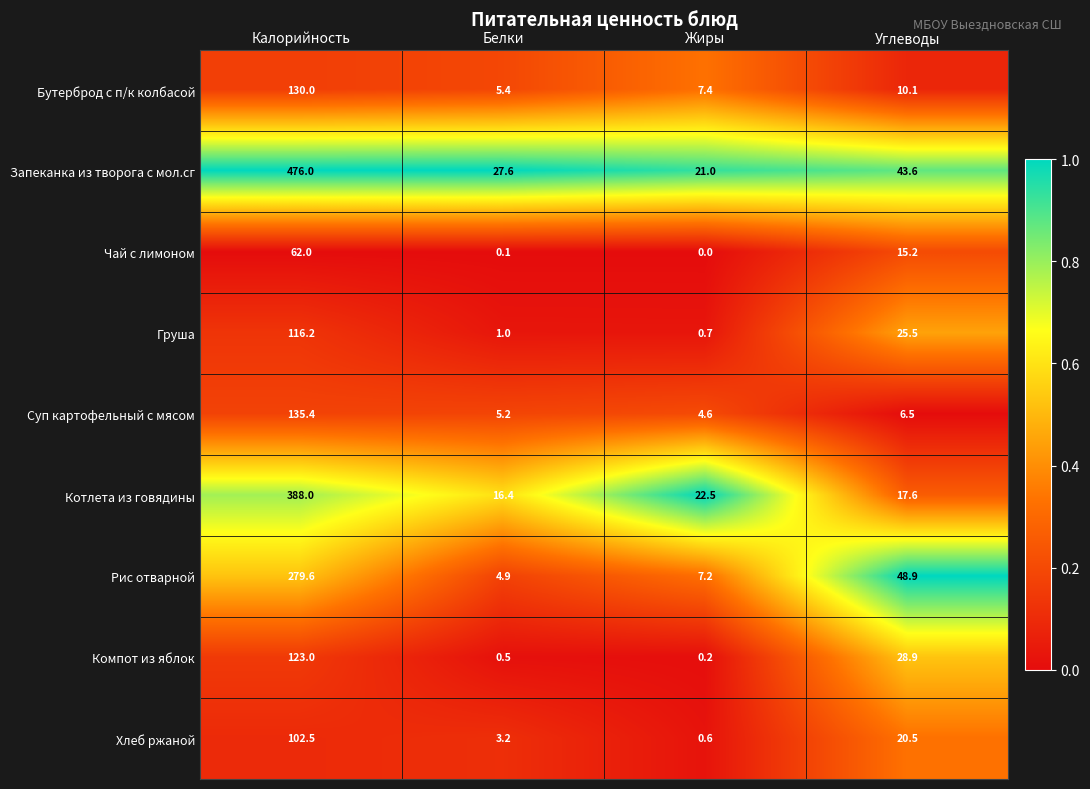

What is the sum of the Суп картофельный с мясом values at Жиры and Белки?

9.8